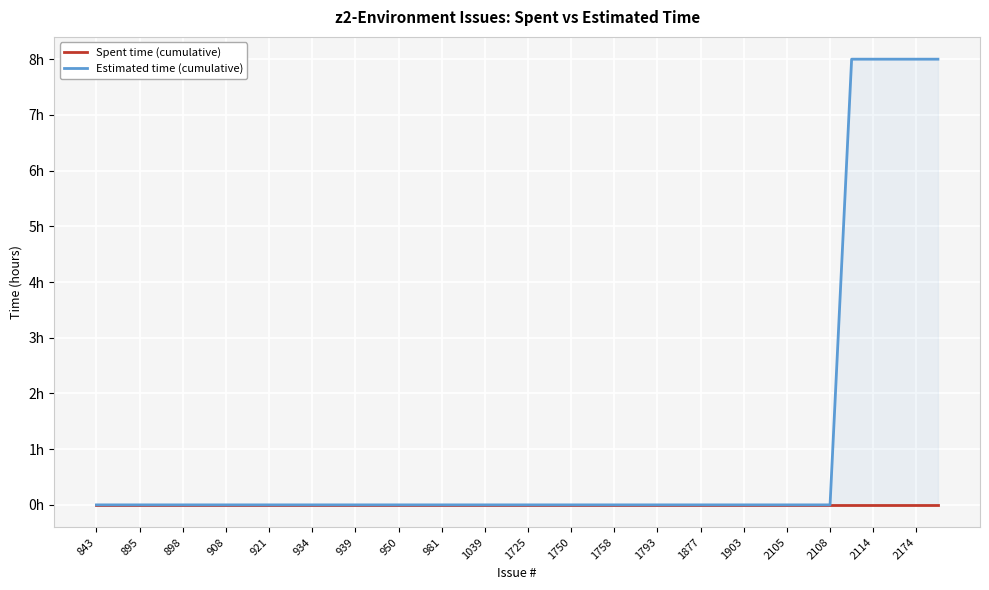

Reading right to left, transcribe all the data shown in this chart.

Spent time (cumulative): 0	0	0	0	0	0	0	0	0	0	0	0	0	0	0	0	0	0	0	0	0	0	0	0	0	0	0	0	0	0	0	0	0	0	0	0	0	0	0	0
Estimated time (cumulative): 8	8	8	8	8	0	0	0	0	0	0	0	0	0	0	0	0	0	0	0	0	0	0	0	0	0	0	0	0	0	0	0	0	0	0	0	0	0	0	0